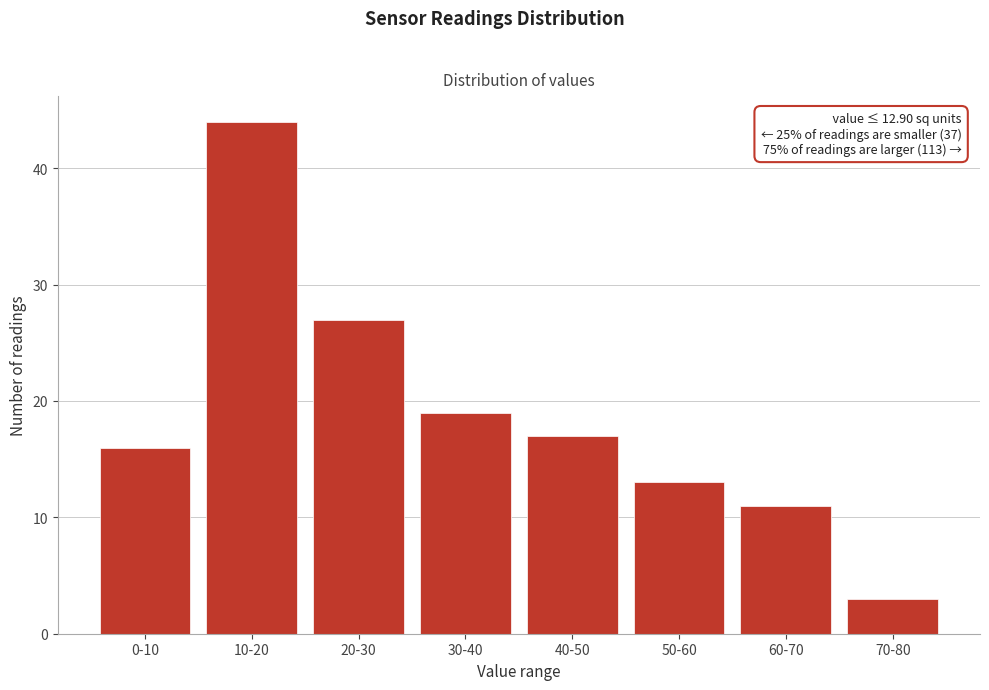

Reading left to right, what are all the values shown in this chart?

0-10=16	10-20=44	20-30=27	30-40=19	40-50=17	50-60=13	60-70=11	70-80=3